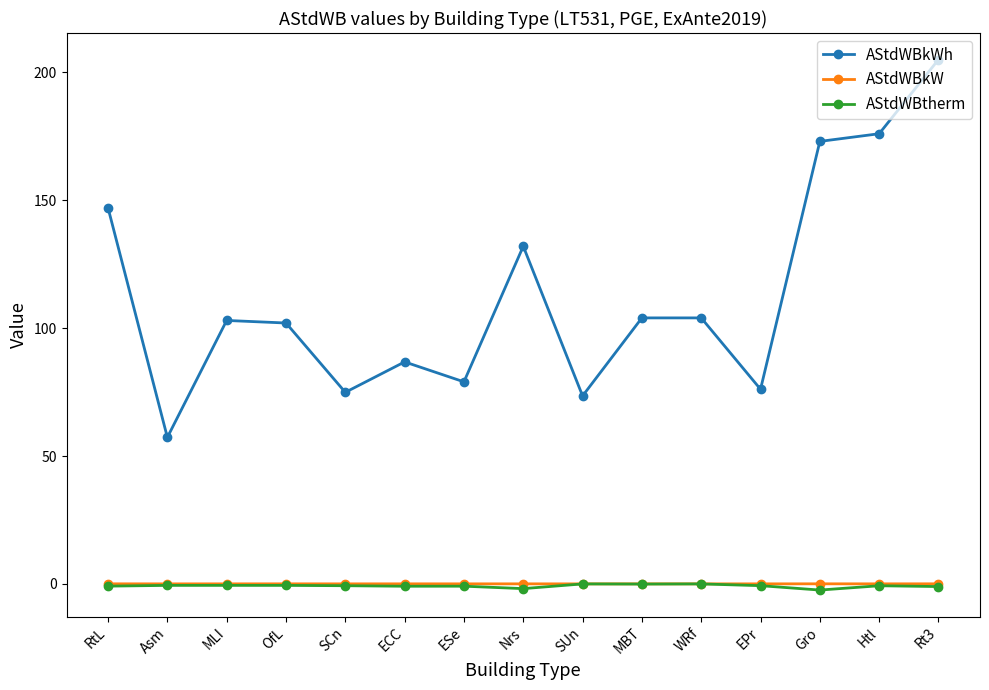

What is the smallest value displayed?

-2.4